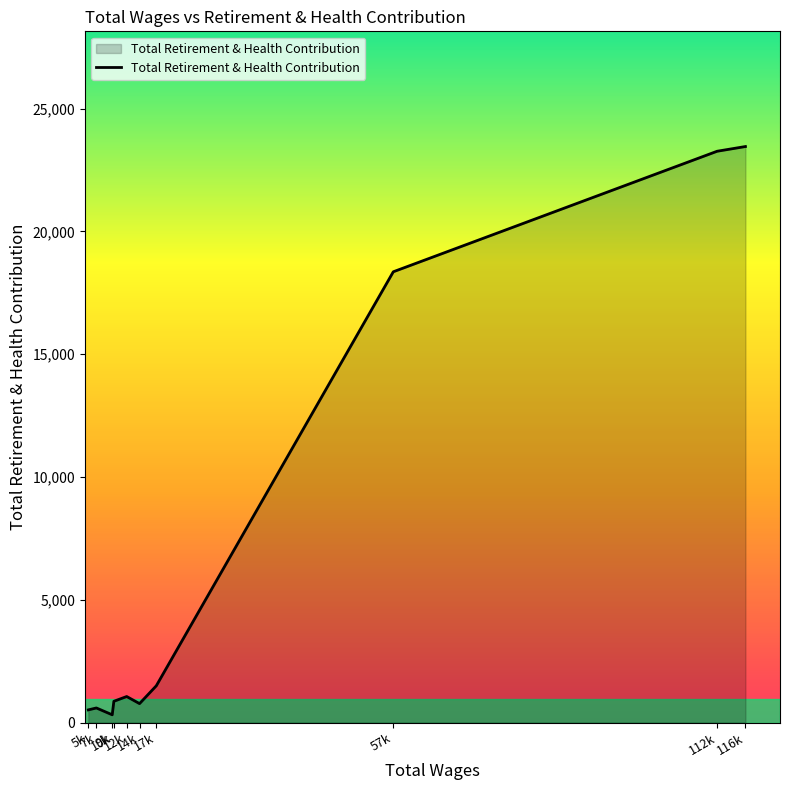

Where is the data nearest to the value 11885?

57k